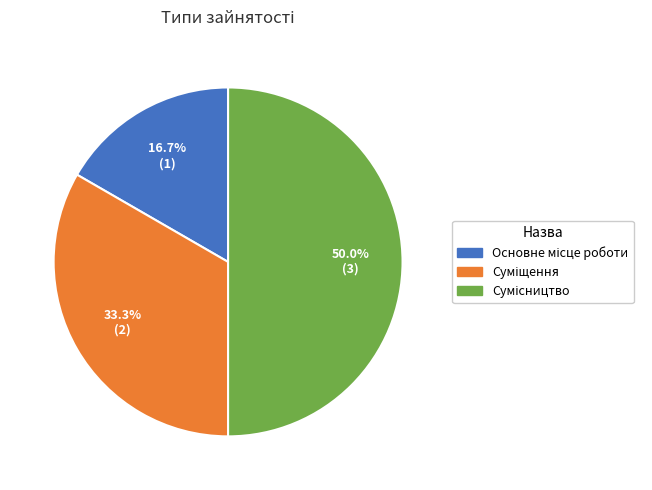

To the nearest percent, what is the combined percentage of Сумісництво and Основне місце роботи?

67%